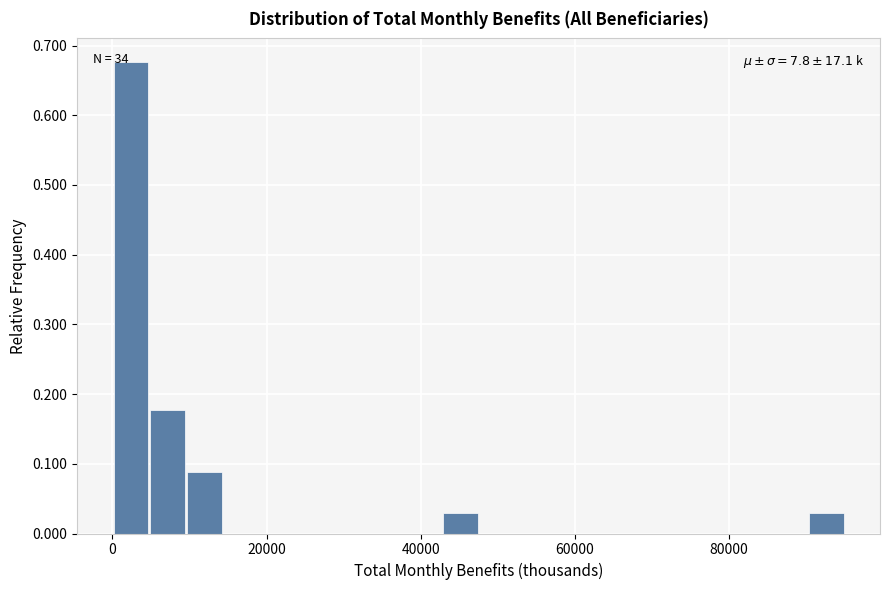

Read against the x-axis, roughly where is the centre of the tallest bar?

2000